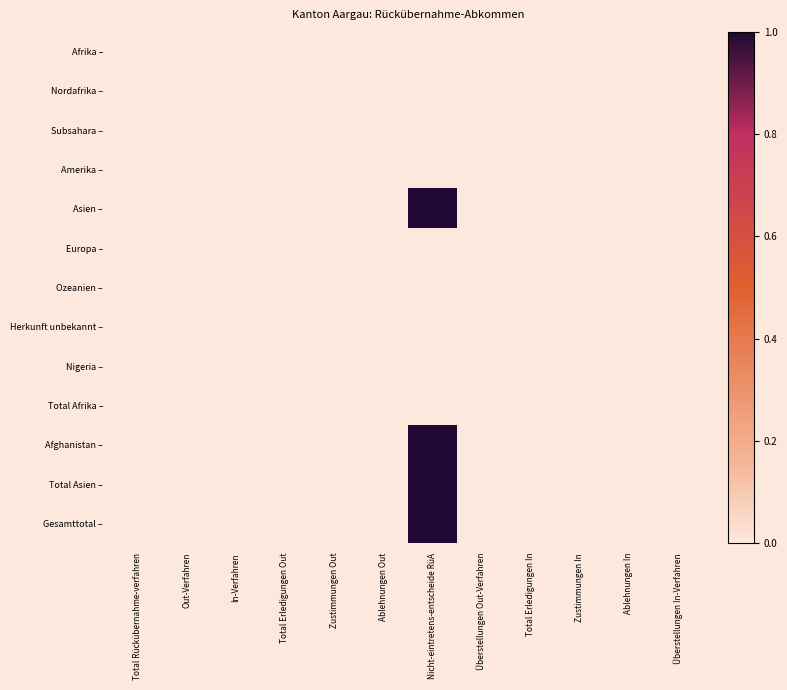

Reading left to right, what are all the values shown in this chart?

Afrika –: Total Rückübernahme-verfahren=0	Out-Verfahren=0	In-Verfahren=0	Total Erledigungen Out=0	Zustimmungen Out=0	Ablehnungen Out=0	Nicht-eintretens-entscheide RüA=0	Überstellungen Out-Verfahren=0	Total Erledigungen In=0	Zustimmungen In=0	Ablehnungen In=0	Überstellungen In-Verfahren=0
Nordafrika –: Total Rückübernahme-verfahren=0	Out-Verfahren=0	In-Verfahren=0	Total Erledigungen Out=0	Zustimmungen Out=0	Ablehnungen Out=0	Nicht-eintretens-entscheide RüA=0	Überstellungen Out-Verfahren=0	Total Erledigungen In=0	Zustimmungen In=0	Ablehnungen In=0	Überstellungen In-Verfahren=0
Subsahara –: Total Rückübernahme-verfahren=0	Out-Verfahren=0	In-Verfahren=0	Total Erledigungen Out=0	Zustimmungen Out=0	Ablehnungen Out=0	Nicht-eintretens-entscheide RüA=0	Überstellungen Out-Verfahren=0	Total Erledigungen In=0	Zustimmungen In=0	Ablehnungen In=0	Überstellungen In-Verfahren=0
Amerika –: Total Rückübernahme-verfahren=0	Out-Verfahren=0	In-Verfahren=0	Total Erledigungen Out=0	Zustimmungen Out=0	Ablehnungen Out=0	Nicht-eintretens-entscheide RüA=0	Überstellungen Out-Verfahren=0	Total Erledigungen In=0	Zustimmungen In=0	Ablehnungen In=0	Überstellungen In-Verfahren=0
Asien –: Total Rückübernahme-verfahren=0	Out-Verfahren=0	In-Verfahren=0	Total Erledigungen Out=0	Zustimmungen Out=0	Ablehnungen Out=0	Nicht-eintretens-entscheide RüA=1	Überstellungen Out-Verfahren=0	Total Erledigungen In=0	Zustimmungen In=0	Ablehnungen In=0	Überstellungen In-Verfahren=0
Europa –: Total Rückübernahme-verfahren=0	Out-Verfahren=0	In-Verfahren=0	Total Erledigungen Out=0	Zustimmungen Out=0	Ablehnungen Out=0	Nicht-eintretens-entscheide RüA=0	Überstellungen Out-Verfahren=0	Total Erledigungen In=0	Zustimmungen In=0	Ablehnungen In=0	Überstellungen In-Verfahren=0
Ozeanien –: Total Rückübernahme-verfahren=0	Out-Verfahren=0	In-Verfahren=0	Total Erledigungen Out=0	Zustimmungen Out=0	Ablehnungen Out=0	Nicht-eintretens-entscheide RüA=0	Überstellungen Out-Verfahren=0	Total Erledigungen In=0	Zustimmungen In=0	Ablehnungen In=0	Überstellungen In-Verfahren=0
Herkunft unbekannt –: Total Rückübernahme-verfahren=0	Out-Verfahren=0	In-Verfahren=0	Total Erledigungen Out=0	Zustimmungen Out=0	Ablehnungen Out=0	Nicht-eintretens-entscheide RüA=0	Überstellungen Out-Verfahren=0	Total Erledigungen In=0	Zustimmungen In=0	Ablehnungen In=0	Überstellungen In-Verfahren=0
Nigeria –: Total Rückübernahme-verfahren=0	Out-Verfahren=0	In-Verfahren=0	Total Erledigungen Out=0	Zustimmungen Out=0	Ablehnungen Out=0	Nicht-eintretens-entscheide RüA=0	Überstellungen Out-Verfahren=0	Total Erledigungen In=0	Zustimmungen In=0	Ablehnungen In=0	Überstellungen In-Verfahren=0
Total Afrika –: Total Rückübernahme-verfahren=0	Out-Verfahren=0	In-Verfahren=0	Total Erledigungen Out=0	Zustimmungen Out=0	Ablehnungen Out=0	Nicht-eintretens-entscheide RüA=0	Überstellungen Out-Verfahren=0	Total Erledigungen In=0	Zustimmungen In=0	Ablehnungen In=0	Überstellungen In-Verfahren=0
Afghanistan –: Total Rückübernahme-verfahren=0	Out-Verfahren=0	In-Verfahren=0	Total Erledigungen Out=0	Zustimmungen Out=0	Ablehnungen Out=0	Nicht-eintretens-entscheide RüA=1	Überstellungen Out-Verfahren=0	Total Erledigungen In=0	Zustimmungen In=0	Ablehnungen In=0	Überstellungen In-Verfahren=0
Total Asien –: Total Rückübernahme-verfahren=0	Out-Verfahren=0	In-Verfahren=0	Total Erledigungen Out=0	Zustimmungen Out=0	Ablehnungen Out=0	Nicht-eintretens-entscheide RüA=1	Überstellungen Out-Verfahren=0	Total Erledigungen In=0	Zustimmungen In=0	Ablehnungen In=0	Überstellungen In-Verfahren=0
Gesamttotal –: Total Rückübernahme-verfahren=0	Out-Verfahren=0	In-Verfahren=0	Total Erledigungen Out=0	Zustimmungen Out=0	Ablehnungen Out=0	Nicht-eintretens-entscheide RüA=1	Überstellungen Out-Verfahren=0	Total Erledigungen In=0	Zustimmungen In=0	Ablehnungen In=0	Überstellungen In-Verfahren=0